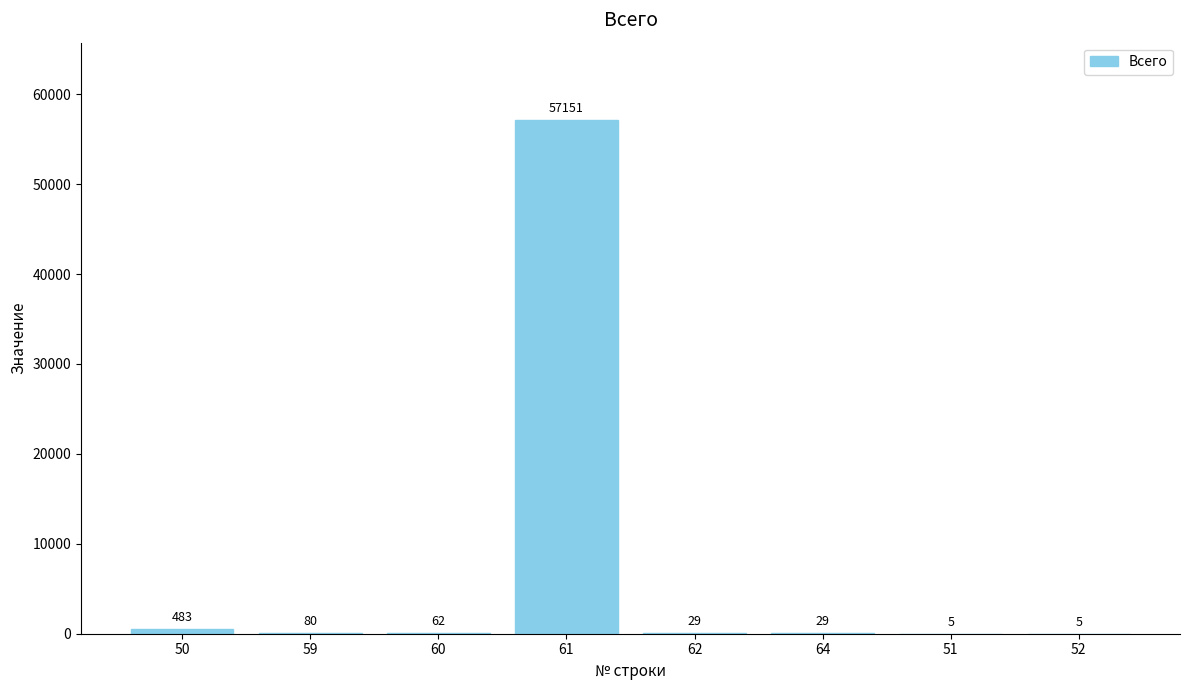

True or false: the data shows 5 at 51.

True